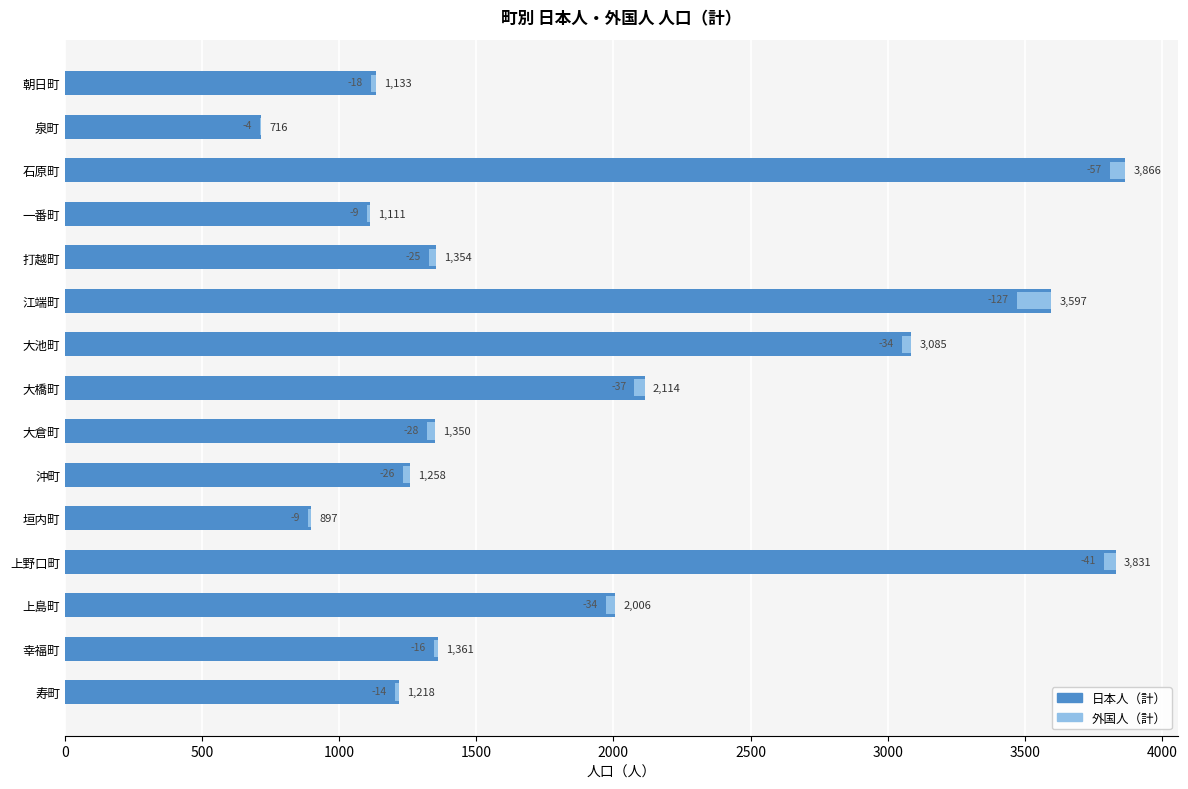

What is the value of the 日本人（計） bar at the 3rd from the left?

3866